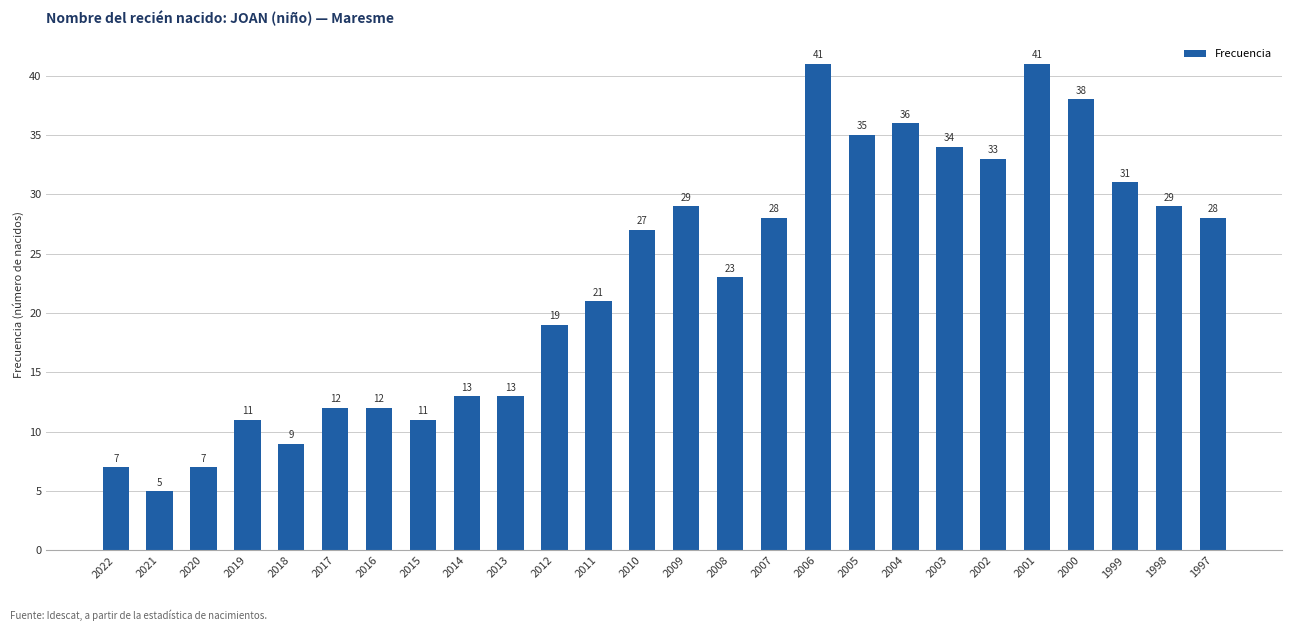

Read the value at 2017, to the nearest 10.

10